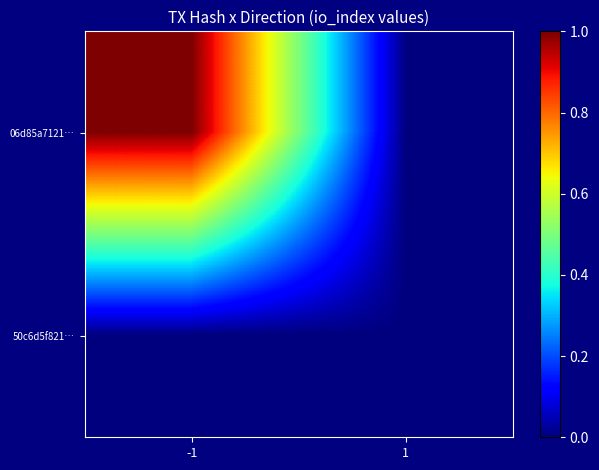

How many series are shown in this chart?

2